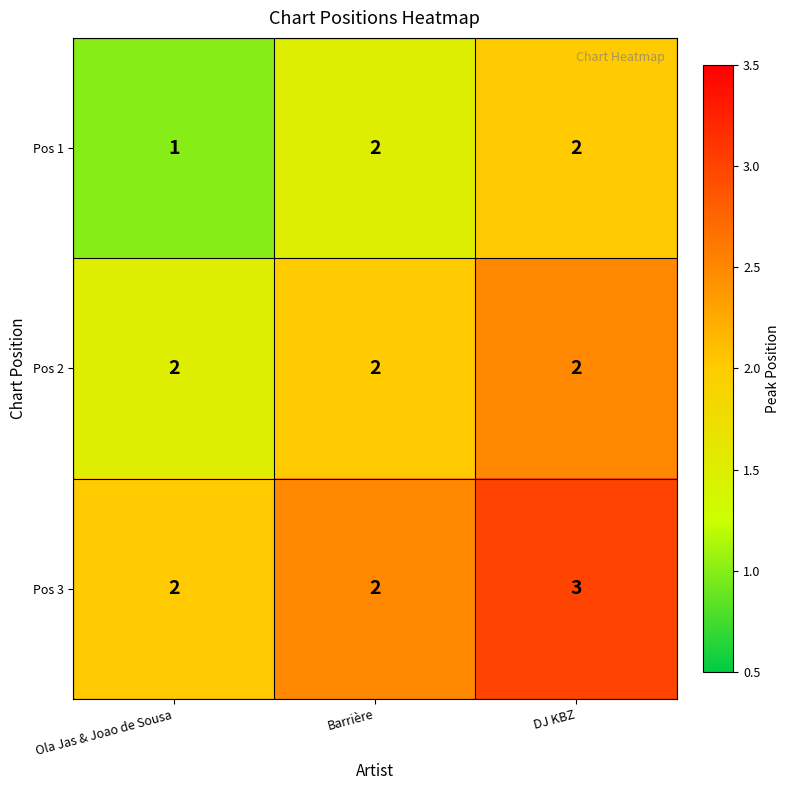

Is it true that Pos 3 equals 2 at Barrière?

True